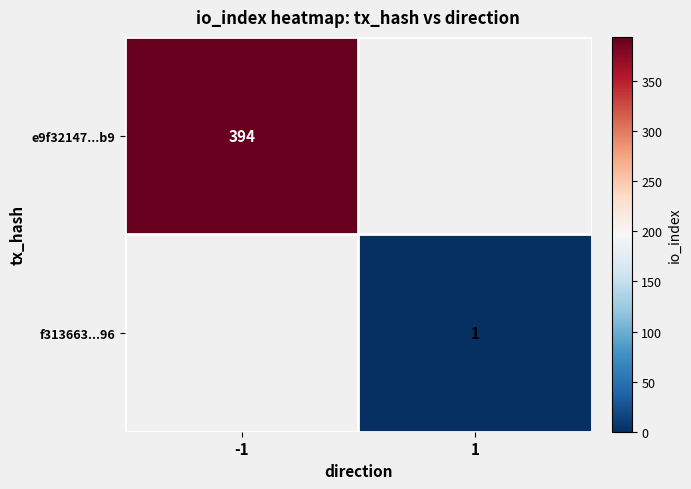

True or false: e9f32147...b9 has a value of 394 at -1.

True